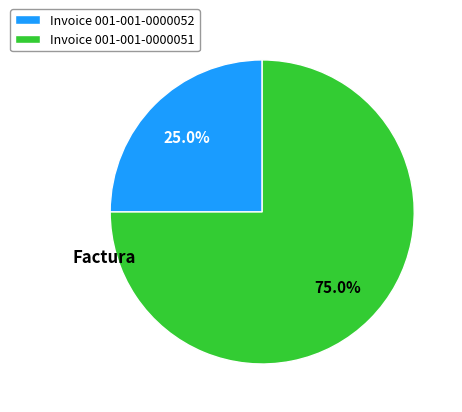

Between Invoice 001-001-0000052 and Invoice 001-001-0000051, which is larger?

Invoice 001-001-0000051